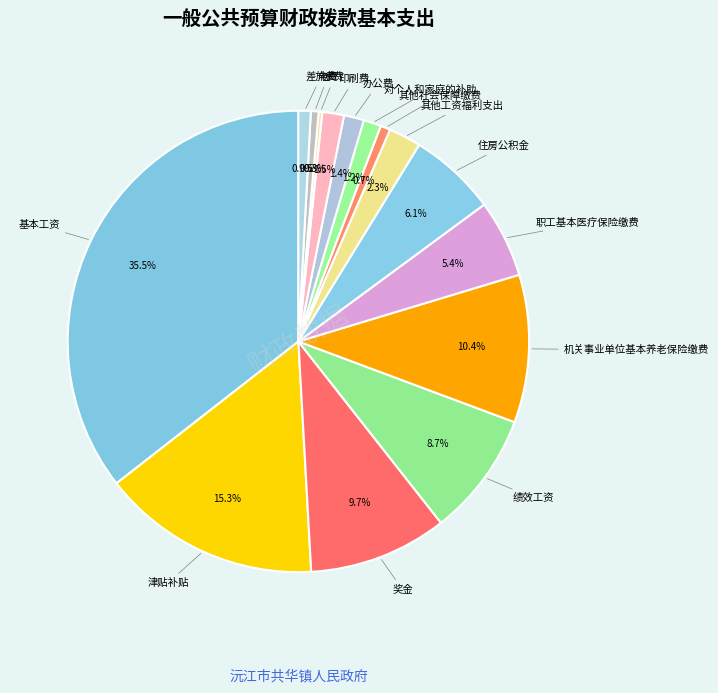

Approximately how many times larger is the value at 基本工资 compared to 住房公积金?

5.8